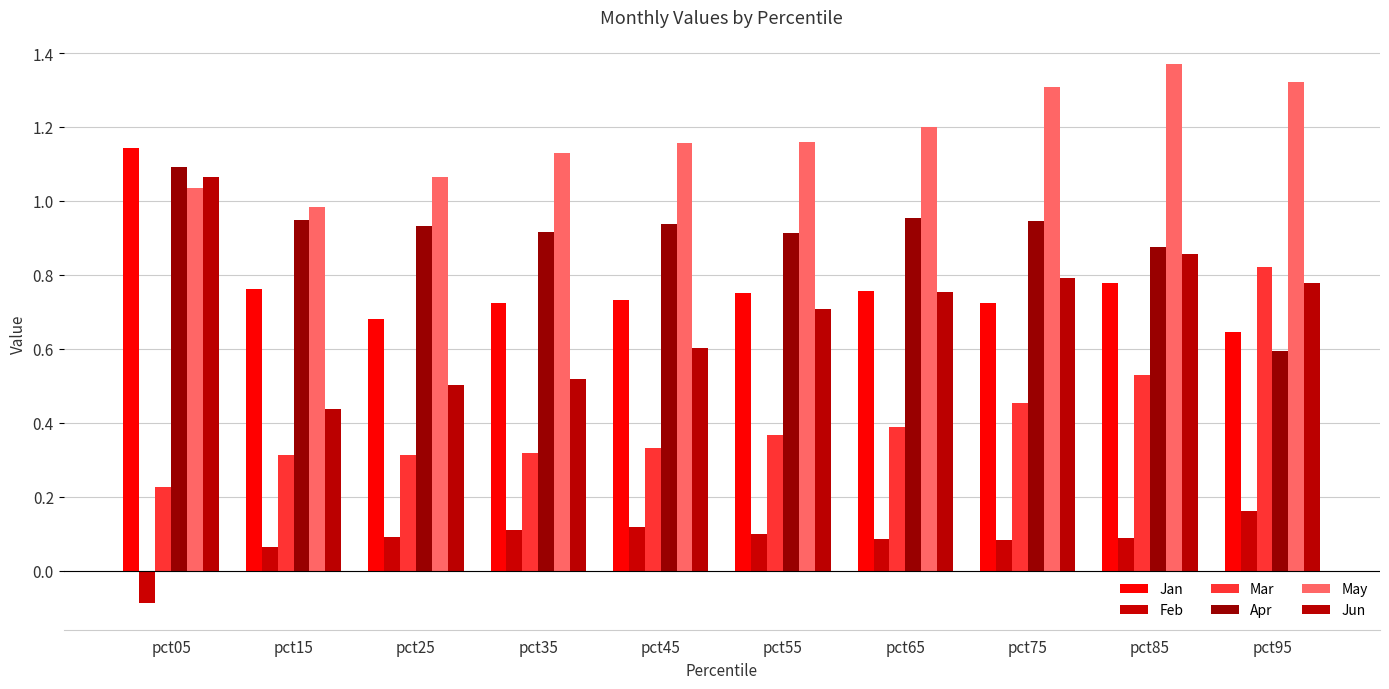

The value of Apr at pct65 is 1.0. True or false?

True